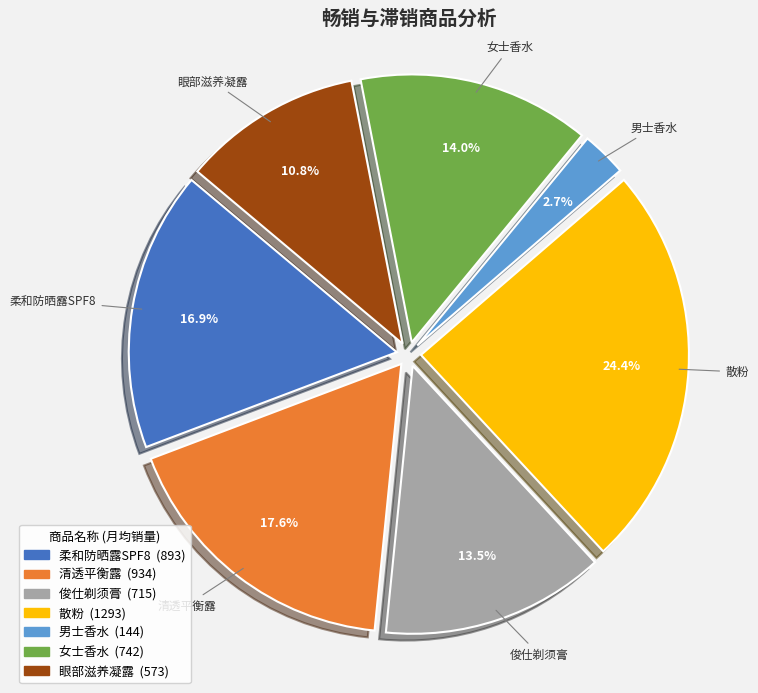

To the nearest percent, what is the average slice percentage?

14%